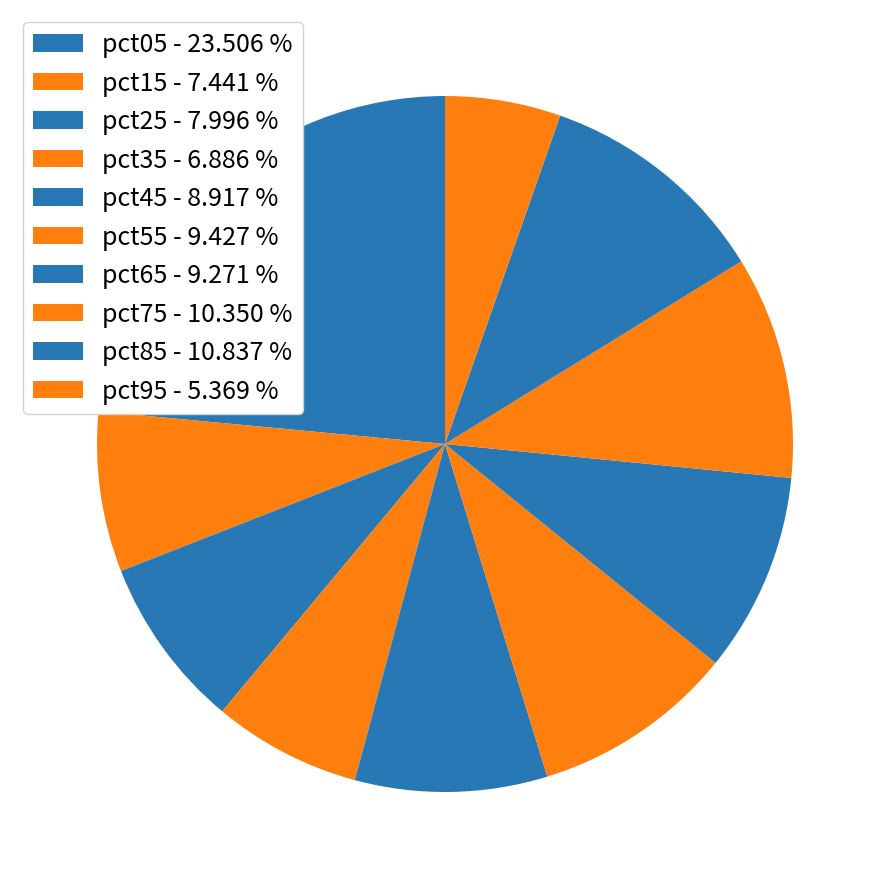

What percentage do pct75 and pct35 together represent?

17.2%